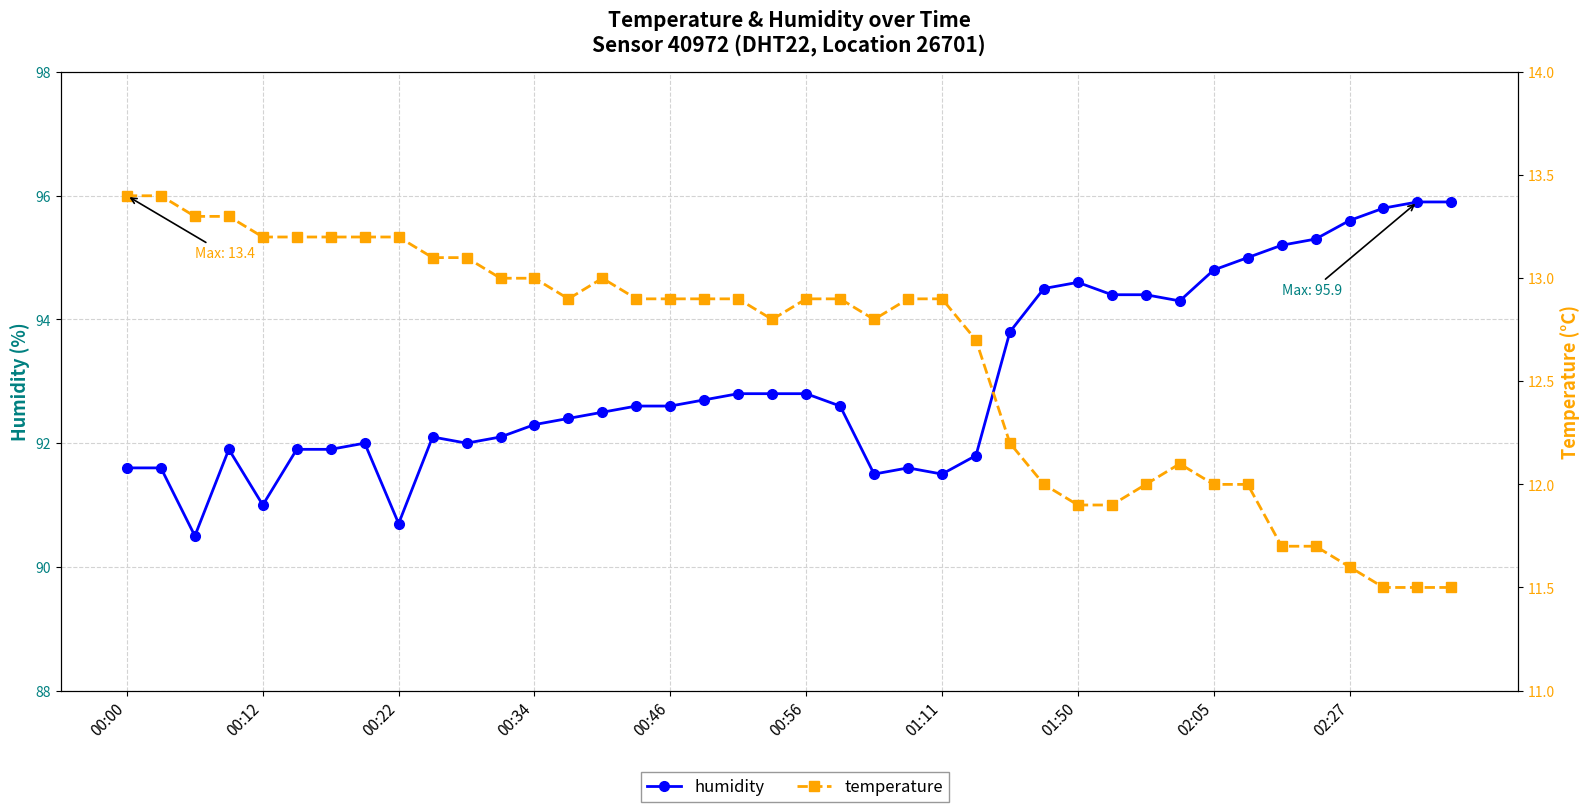

What is the spread (max minus min) of values at 01:11?

78.7